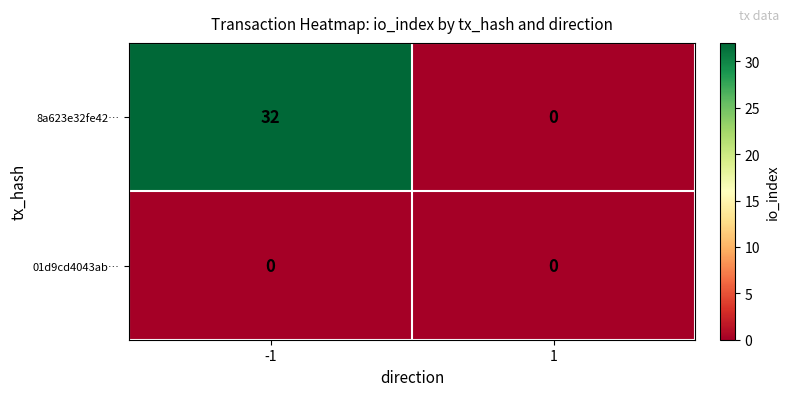

What is the spread (max minus min) of values at -1?

32